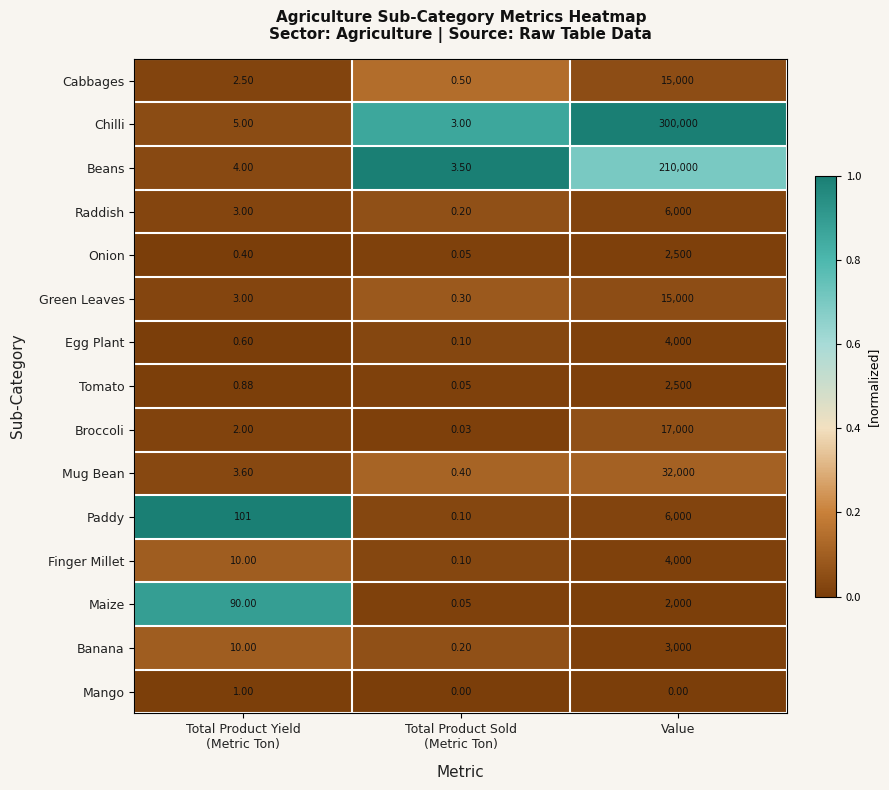

Which series has the largest total across all categories?

Chilli